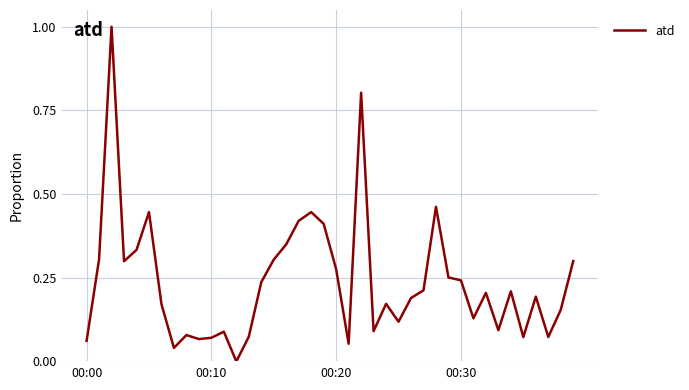

What is the difference between the second highest and second lowest values?

0.8